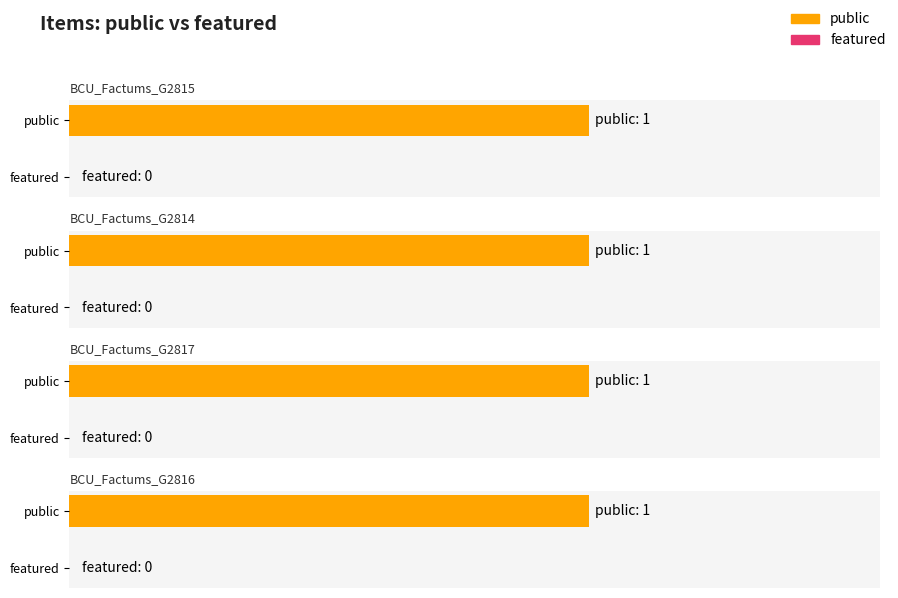

Which has a higher value, BCU_Factums_G2815 or BCU_Factums_G2814?

BCU_Factums_G2815